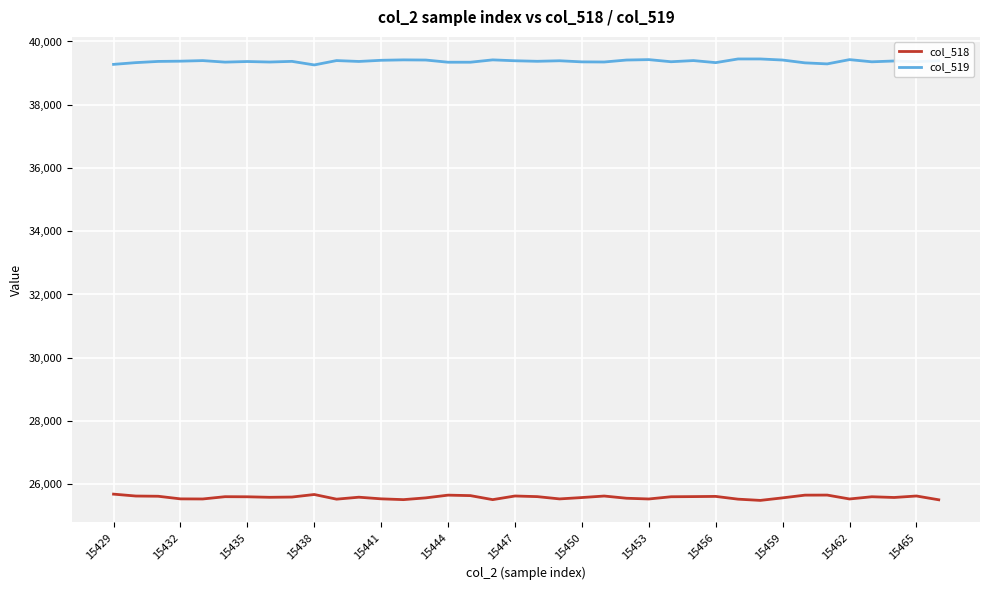

True or false: col_518 and col_519 cross at least once.

False